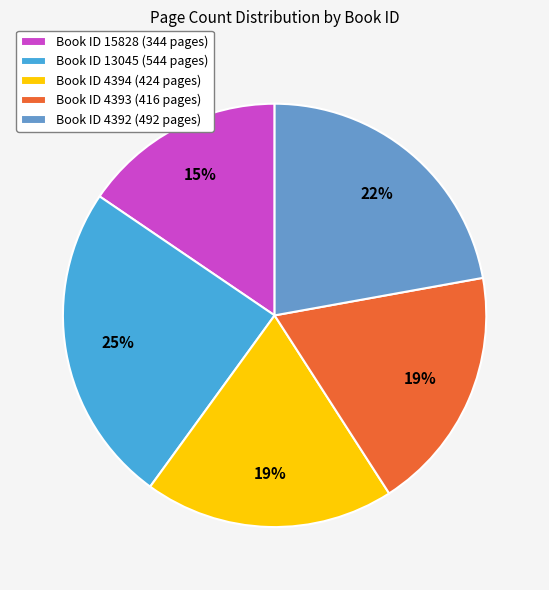

To the nearest percent, what percentage of the pie is Book ID 13045 (544 pages)?

25%